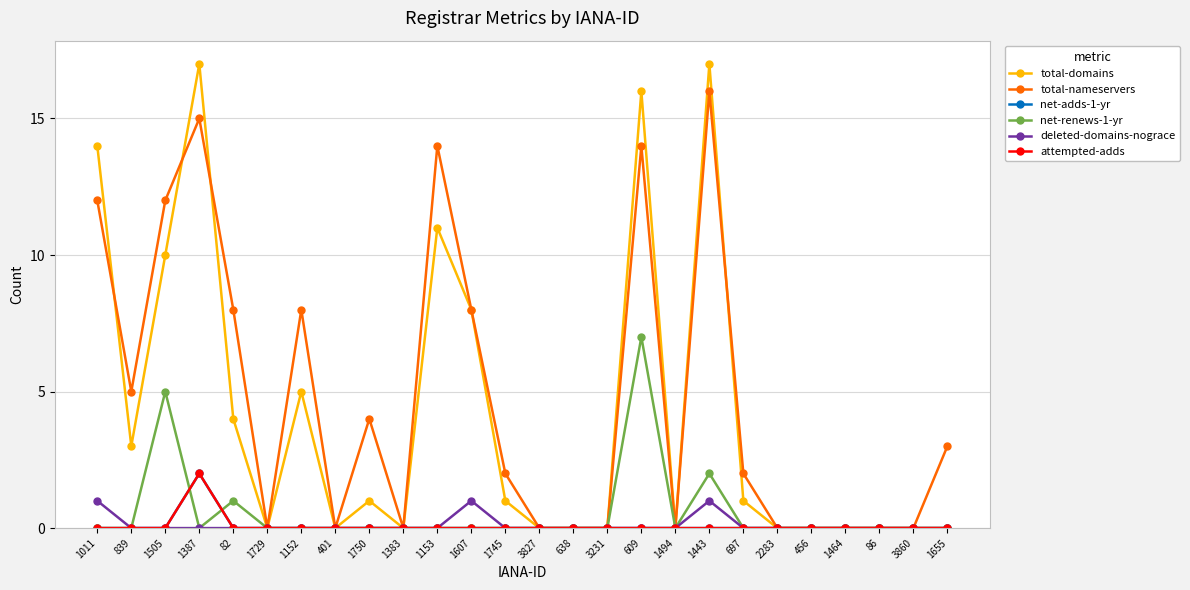

How many lines are shown in the chart?

6